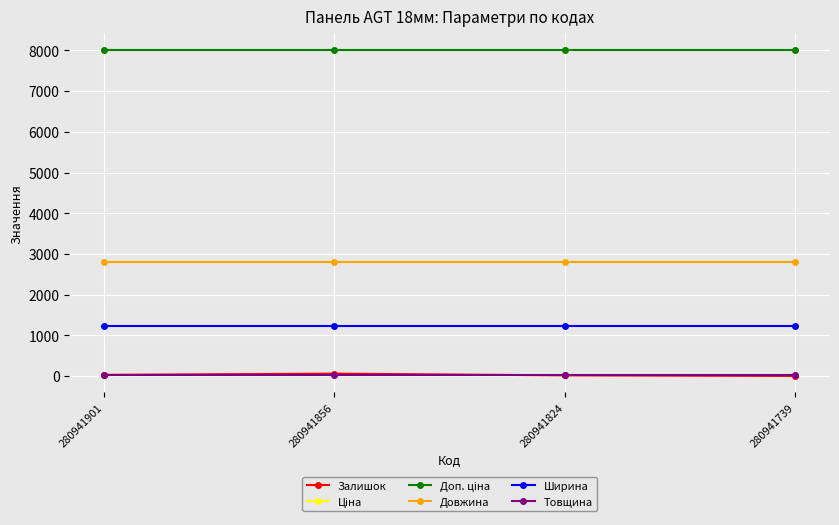

At which category does the chart reach its peak across all series?

280941901